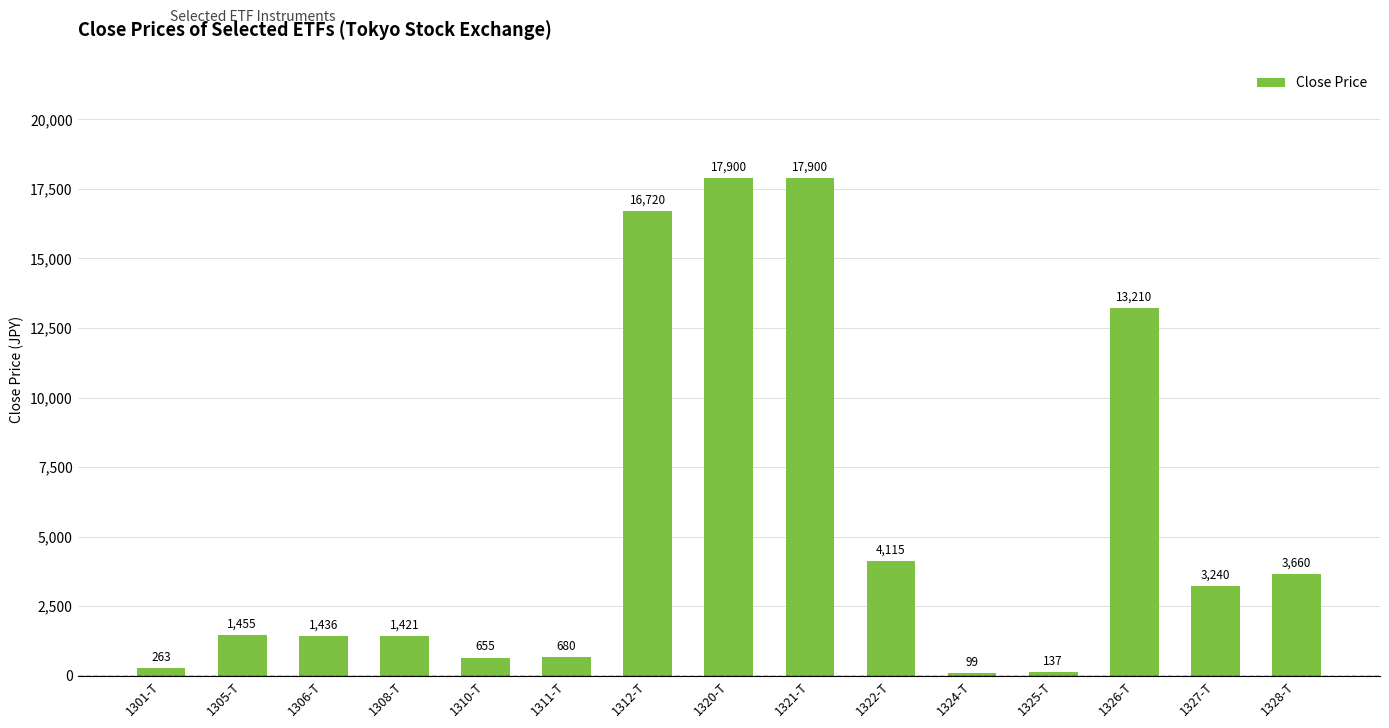

What is the approximate value at 1301-T, to the nearest 100?

300